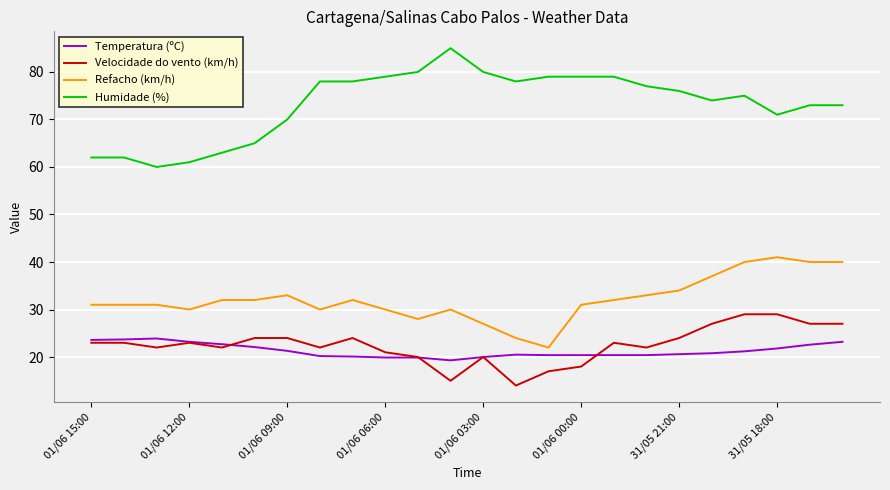

True or false: Humidade (%) and Velocidade do vento (km/h) cross at least once.

False